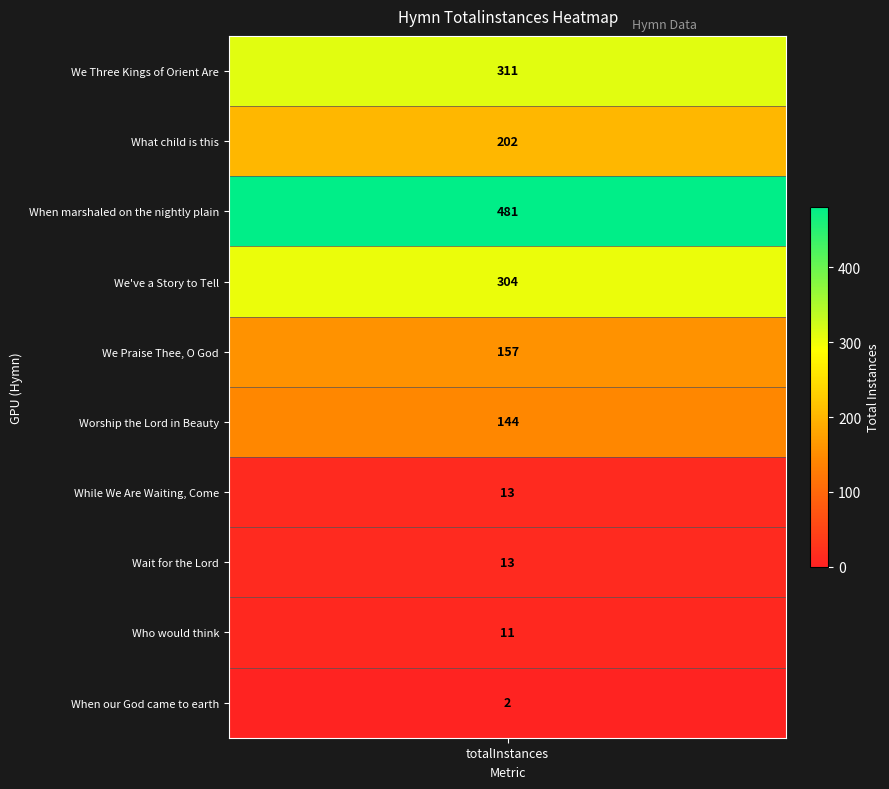

What is the sum of all values?

1638